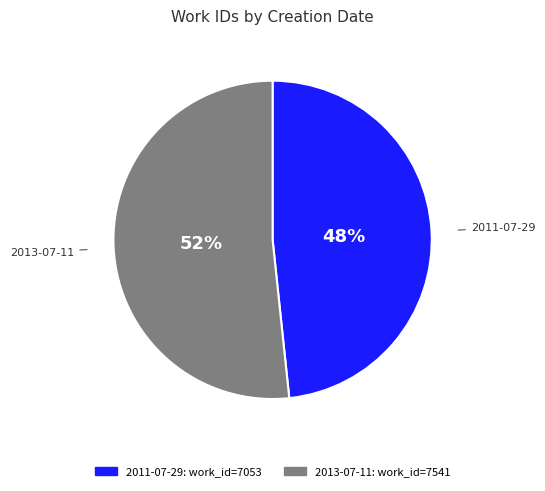

To the nearest percent, what is the average slice percentage?

50%